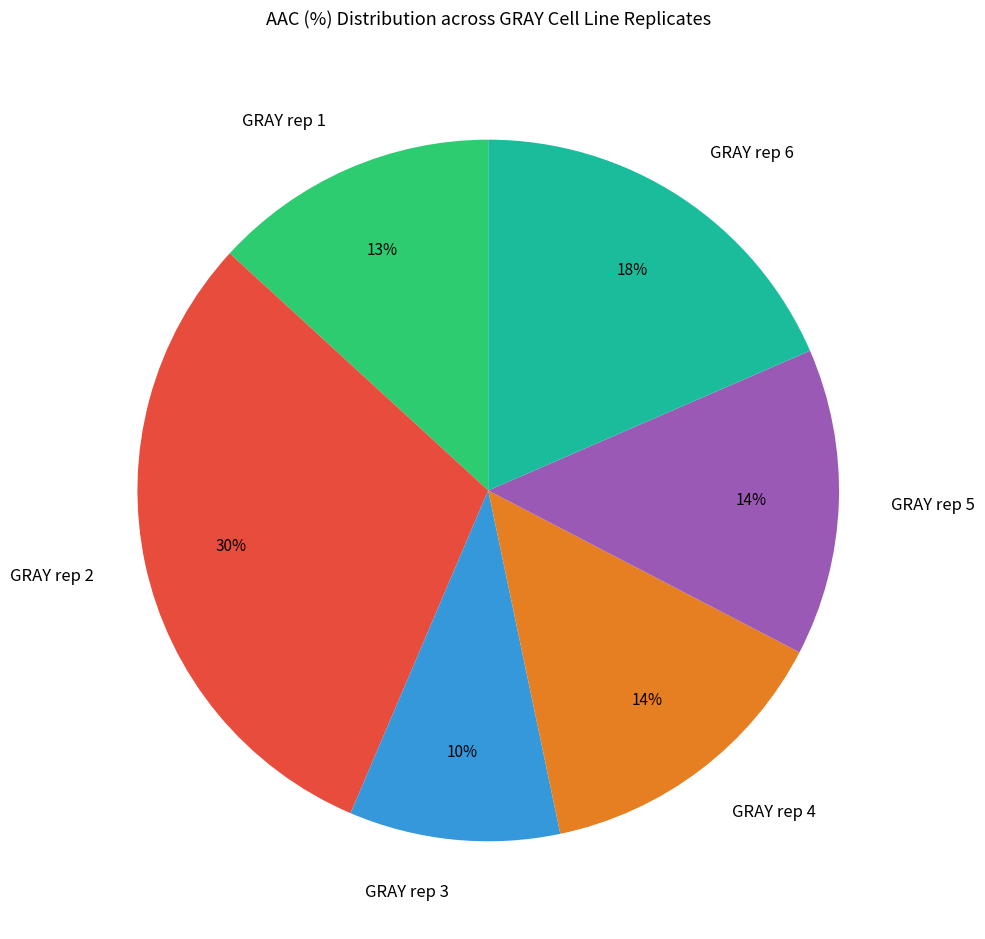

What is the ratio of the value at GRAY rep 4 to the value at GRAY rep 1?

1.1